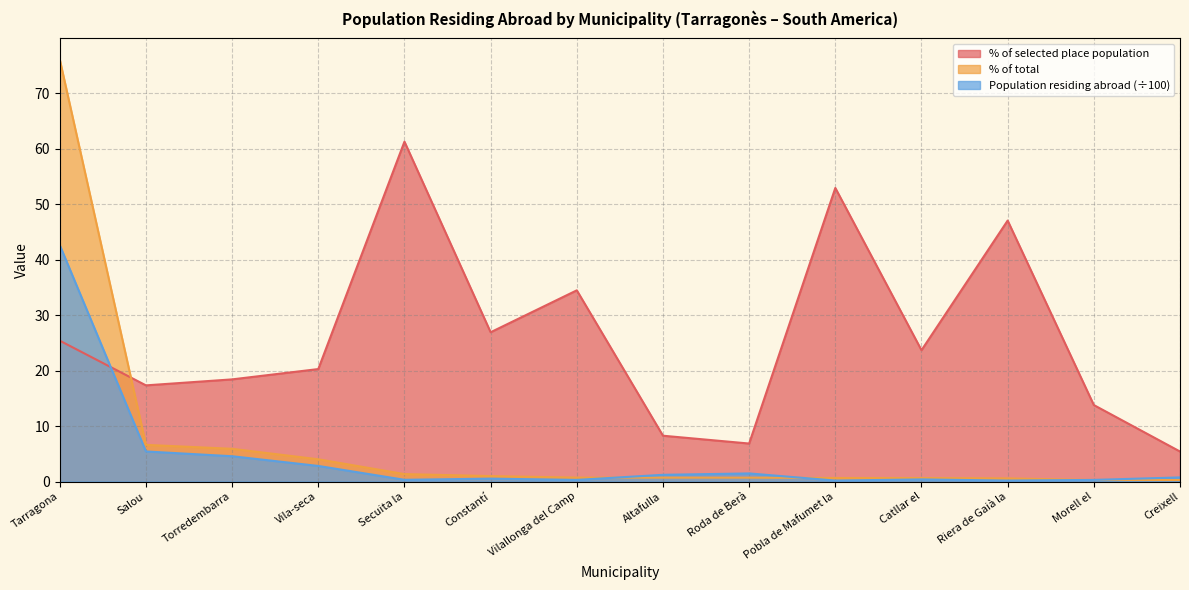

In % of selected place population, how many points are lower than both neighbors (excluding endpoints)?

4